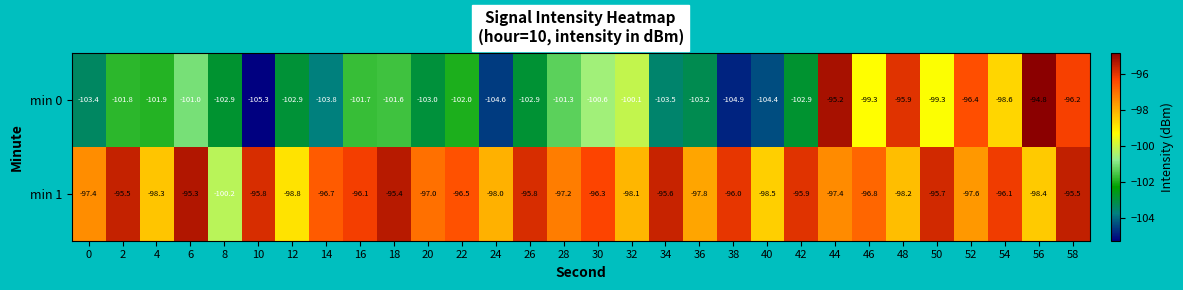

What is the total value across all series at 16?

-197.8